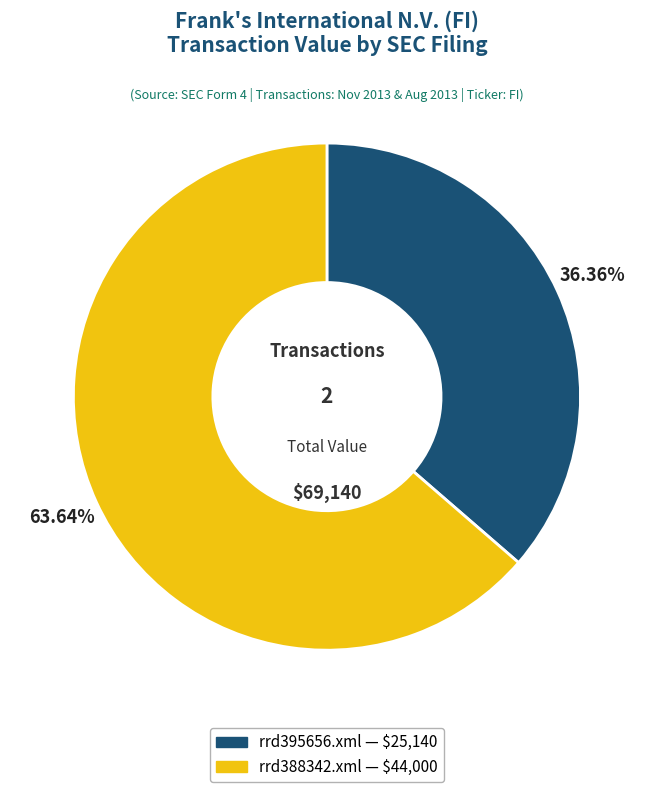

What percentage is the rrd388342.xml slice, to the nearest percent?

64%